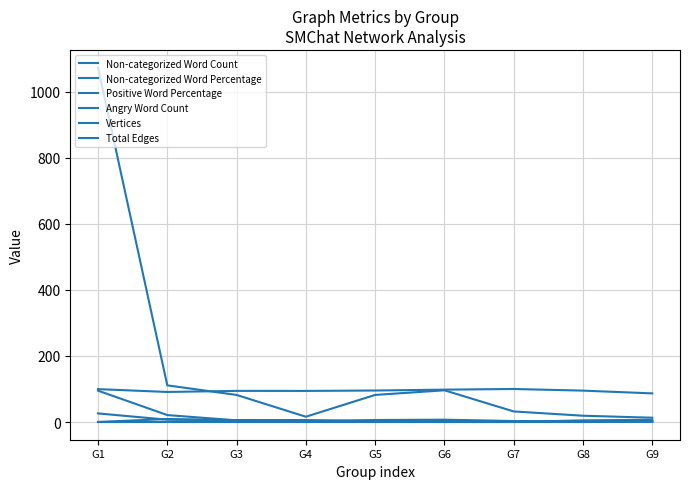

Does the chart display data point markers on the line(s)?

No